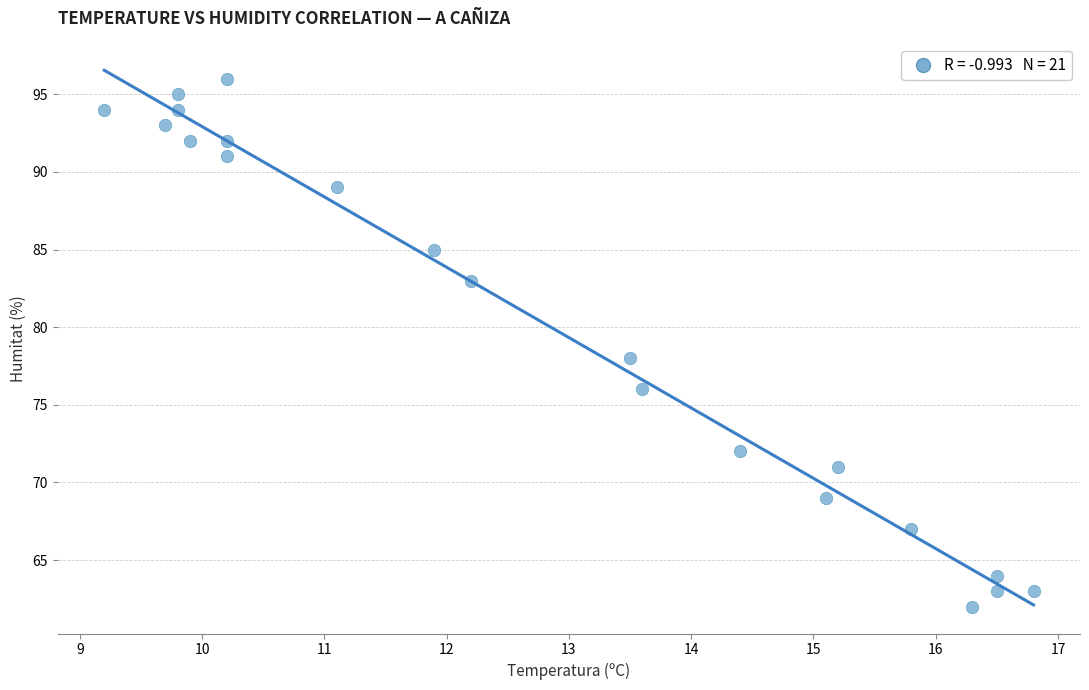

What is the range of Y values (max minus min)?

34